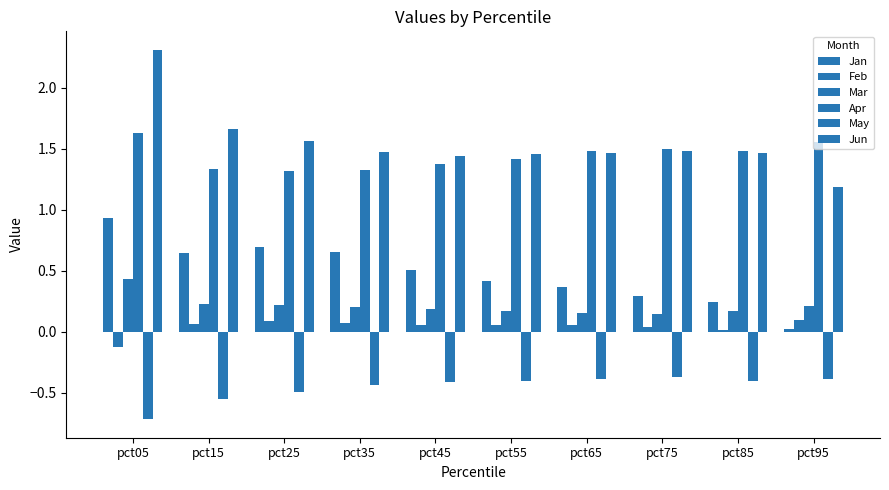

Read the Apr value at pct75.

1.5